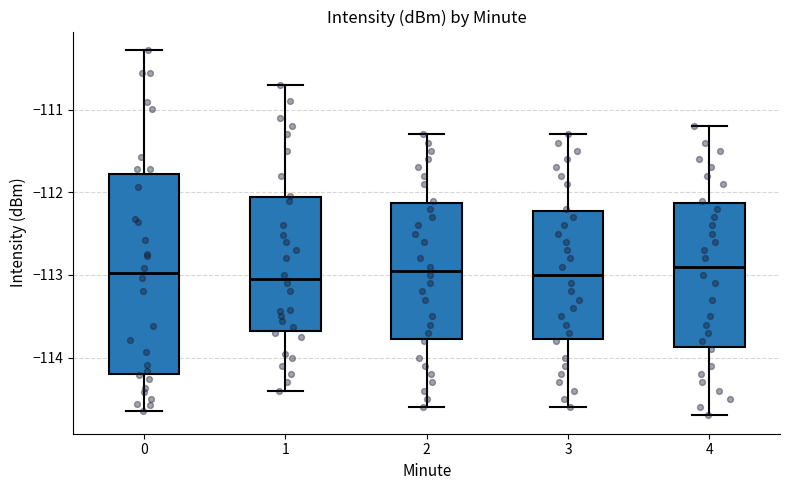

Where is the upper edge of the box at x = 2 on the y-axis? The values are not printed on the chart, so give them approximately, as read against the axis.

-112.1